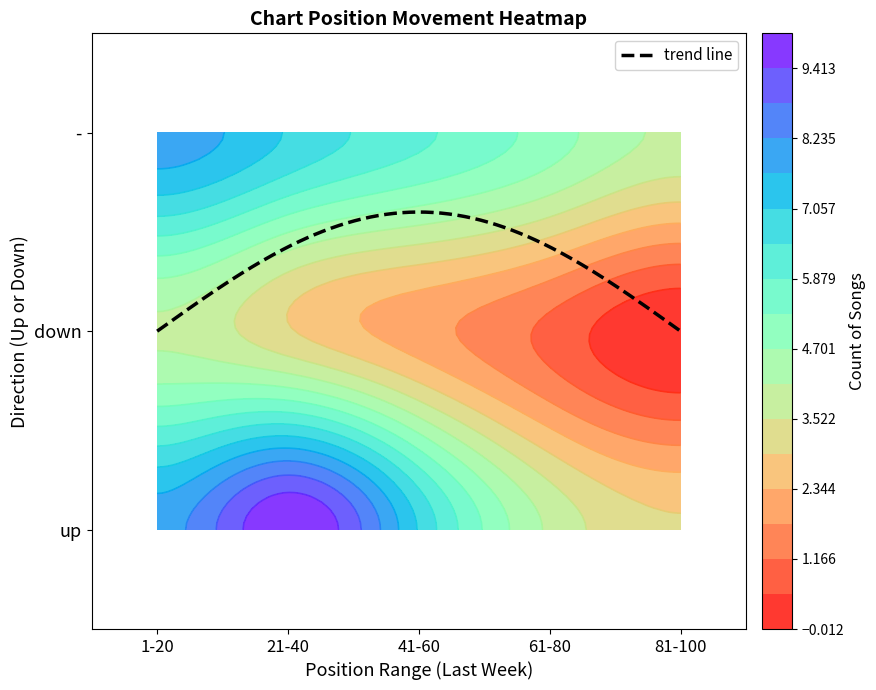

How many series are shown in this chart?

3